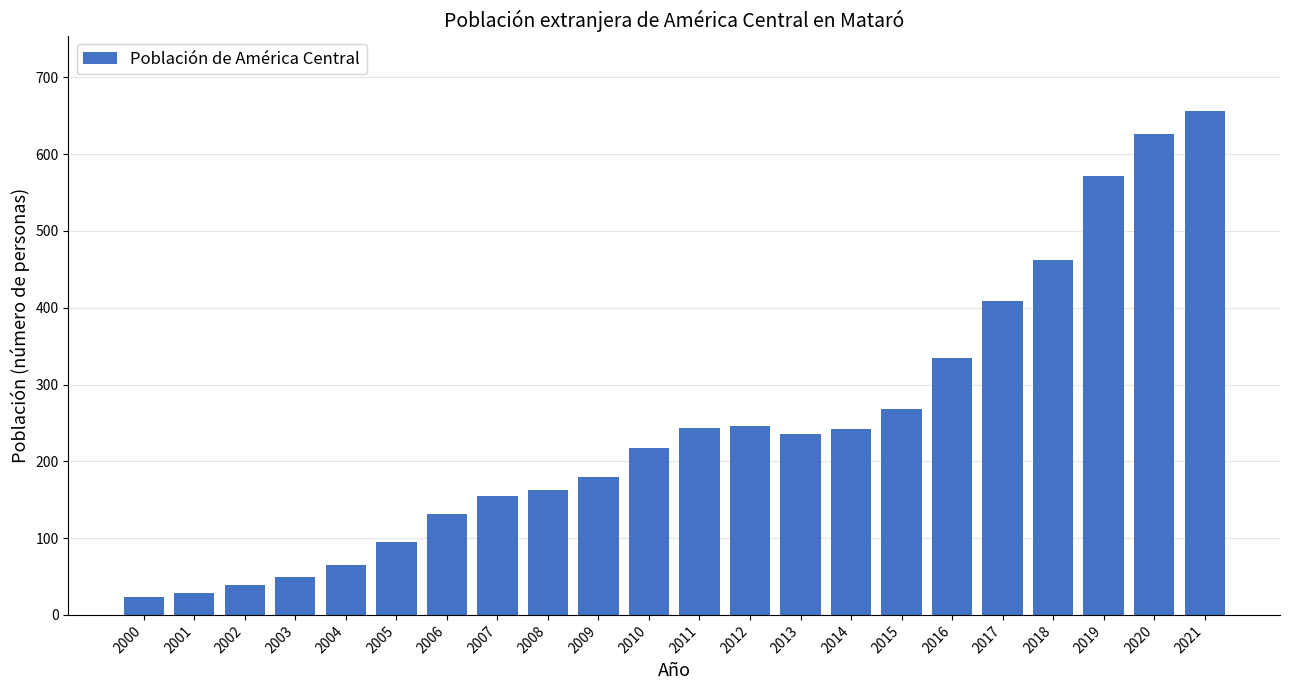

Where is the data nearest to the value 339?

2016